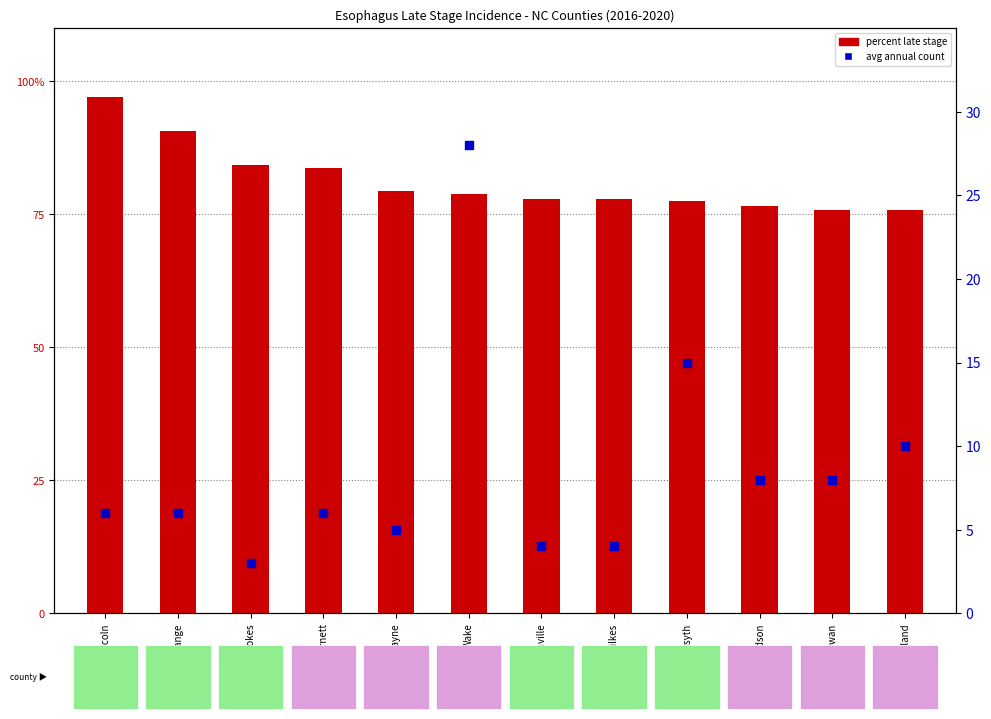

What are all the series names shown in the legend?

Percent late stage, Avg annual count